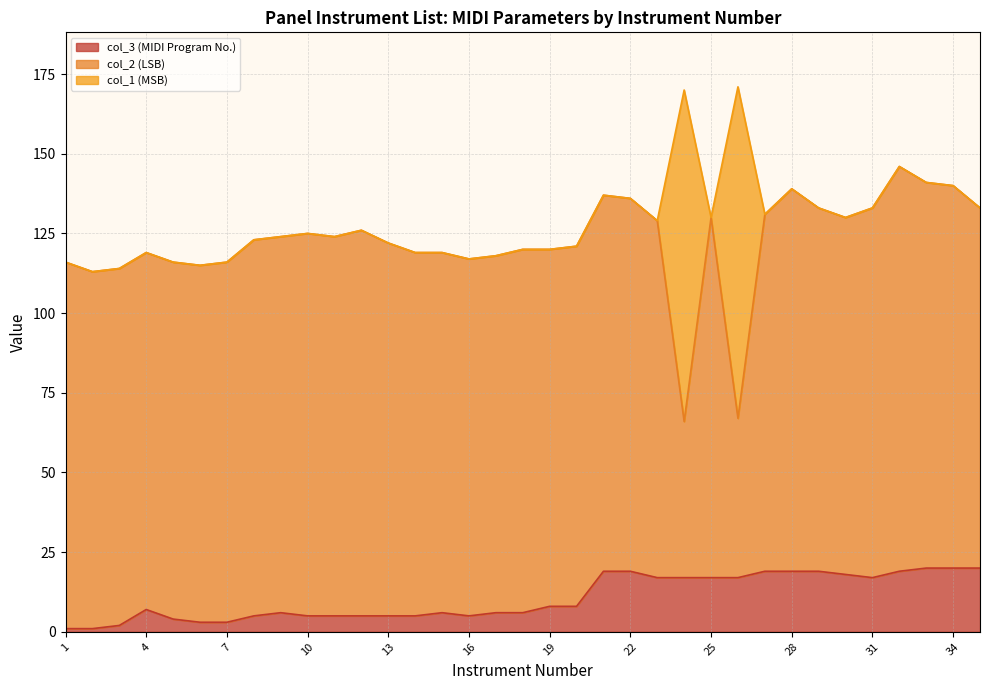

In col_1 (MSB), how many points are higher than both neighbors (excluding endpoints)?

2